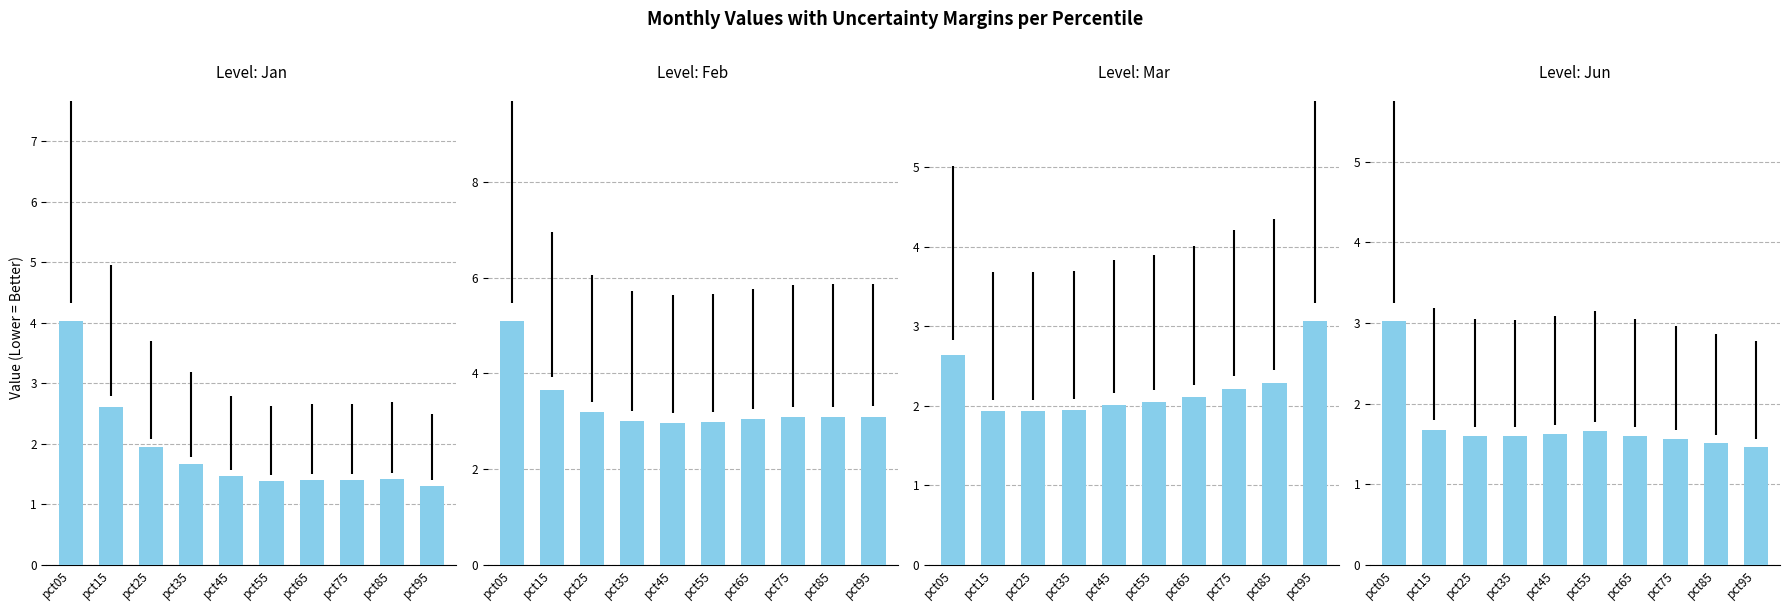

List the labels in order of Jan value, smallest first.

pct95, pct55, pct75, pct65, pct85, pct45, pct35, pct25, pct15, pct05